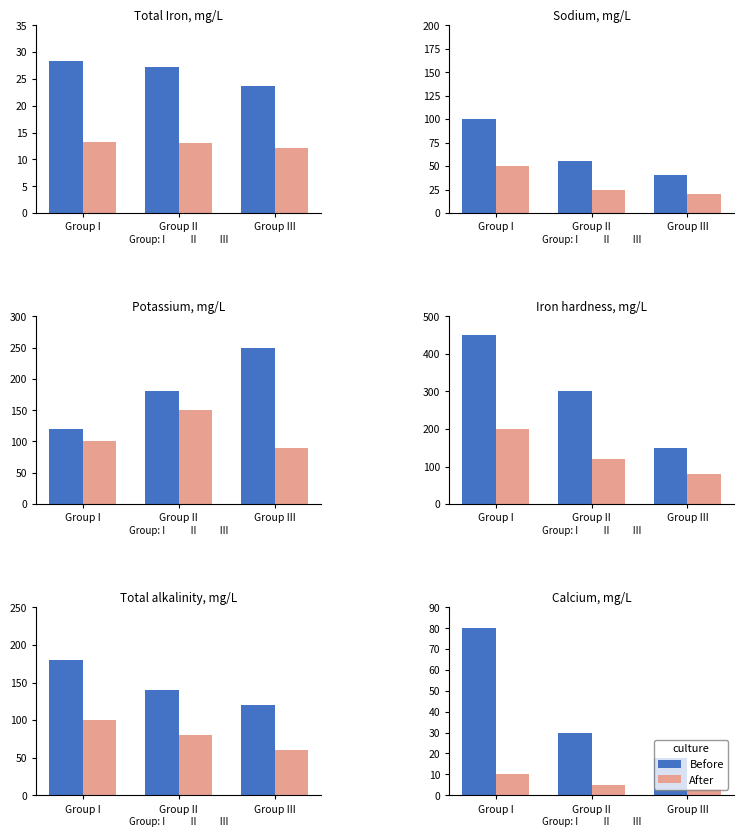

Count the After values in the range 3 to 10.

3